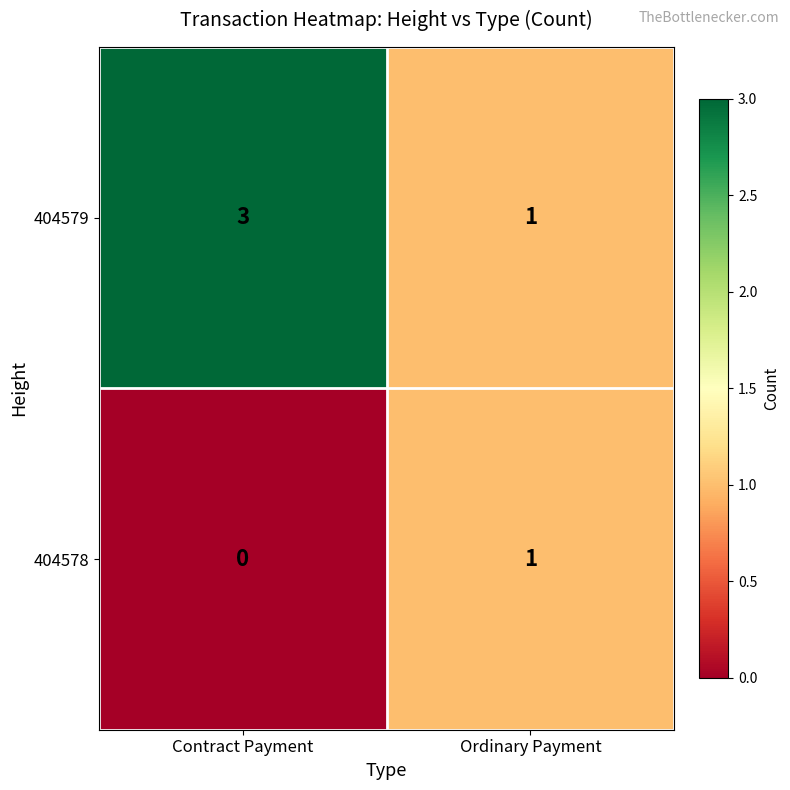

Reading left to right, extract all data points from this chart.

404579: Contract Payment=3	Ordinary Payment=1
404578: Contract Payment=0	Ordinary Payment=1